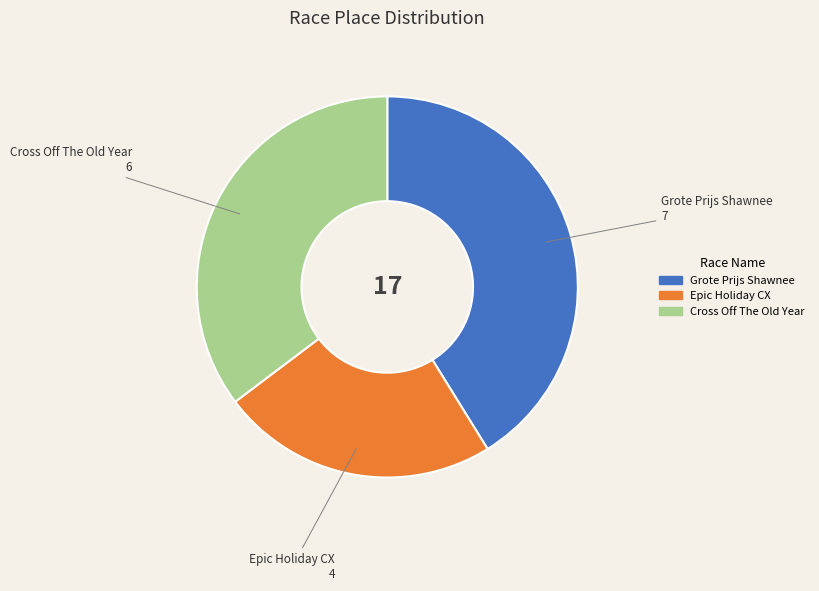

What is the smallest slice in the pie chart?

Epic Holiday CX